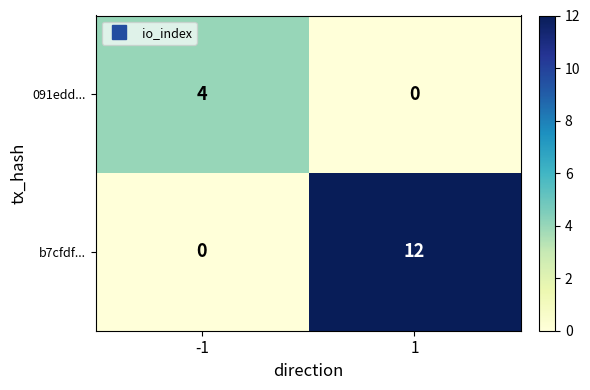

Reading left to right, transcribe all the data shown in this chart.

091edd...: -1=4	1=0
b7cfdf...: -1=0	1=12